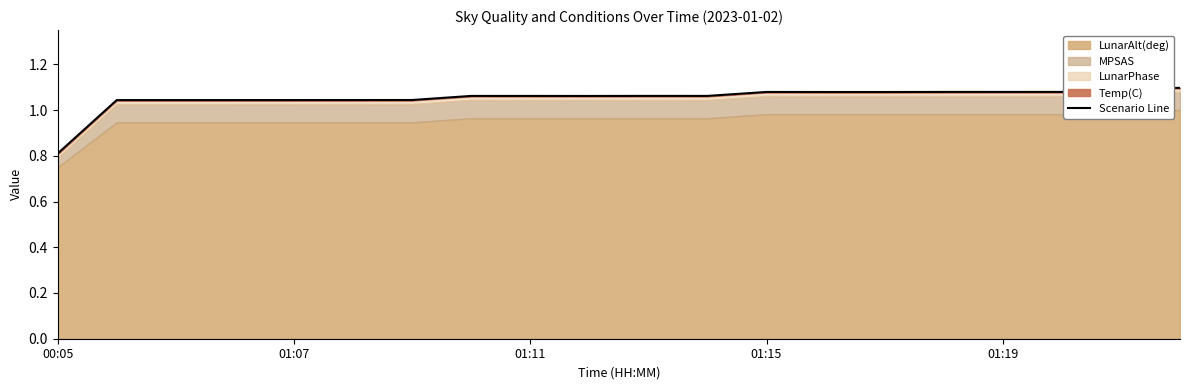

How many values are between 1 and 2?

19